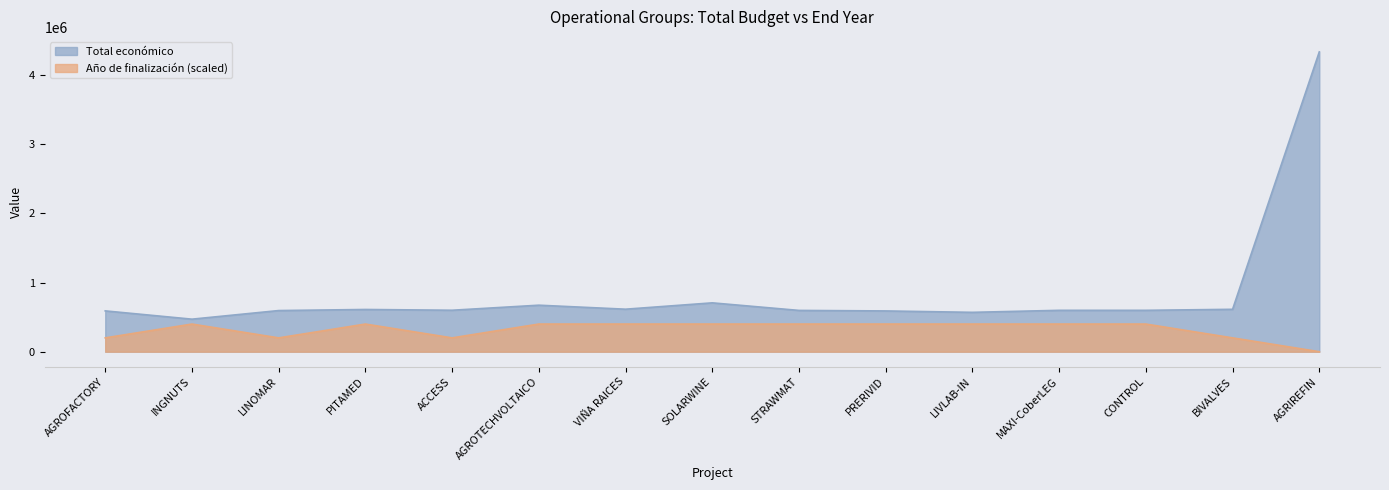

Between BIVALVES and ACCESS, which is larger?

BIVALVES